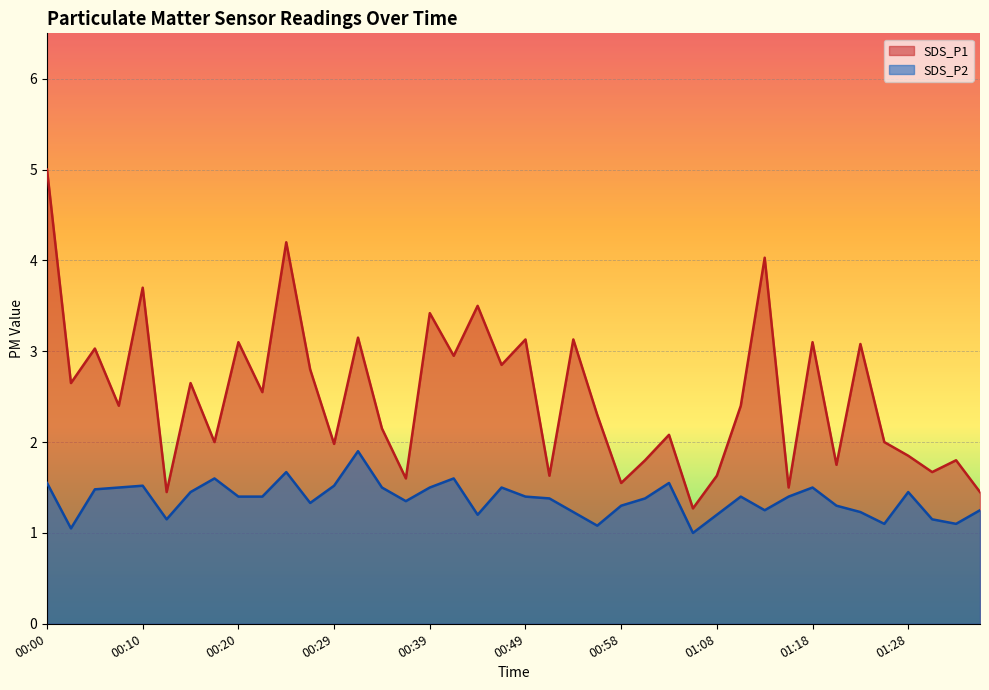

What is the sum of all SDS_P1 values?

100.3